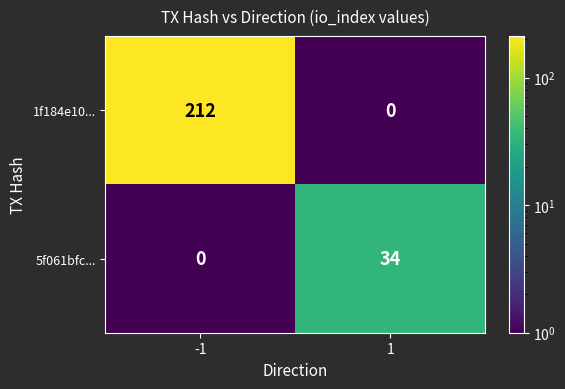

At which category does the chart reach its peak across all series?

-1